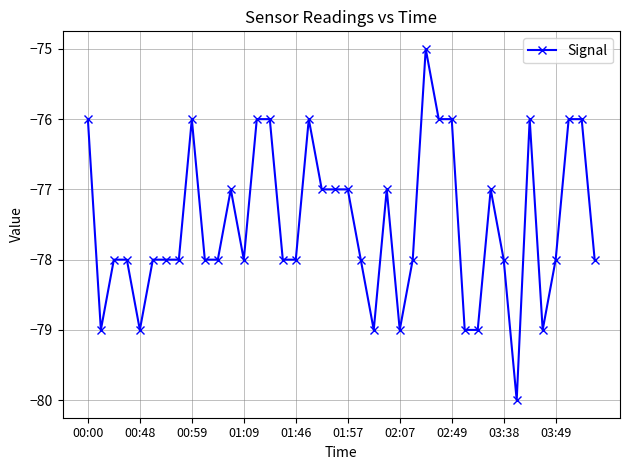

How many data points does each series have?

40